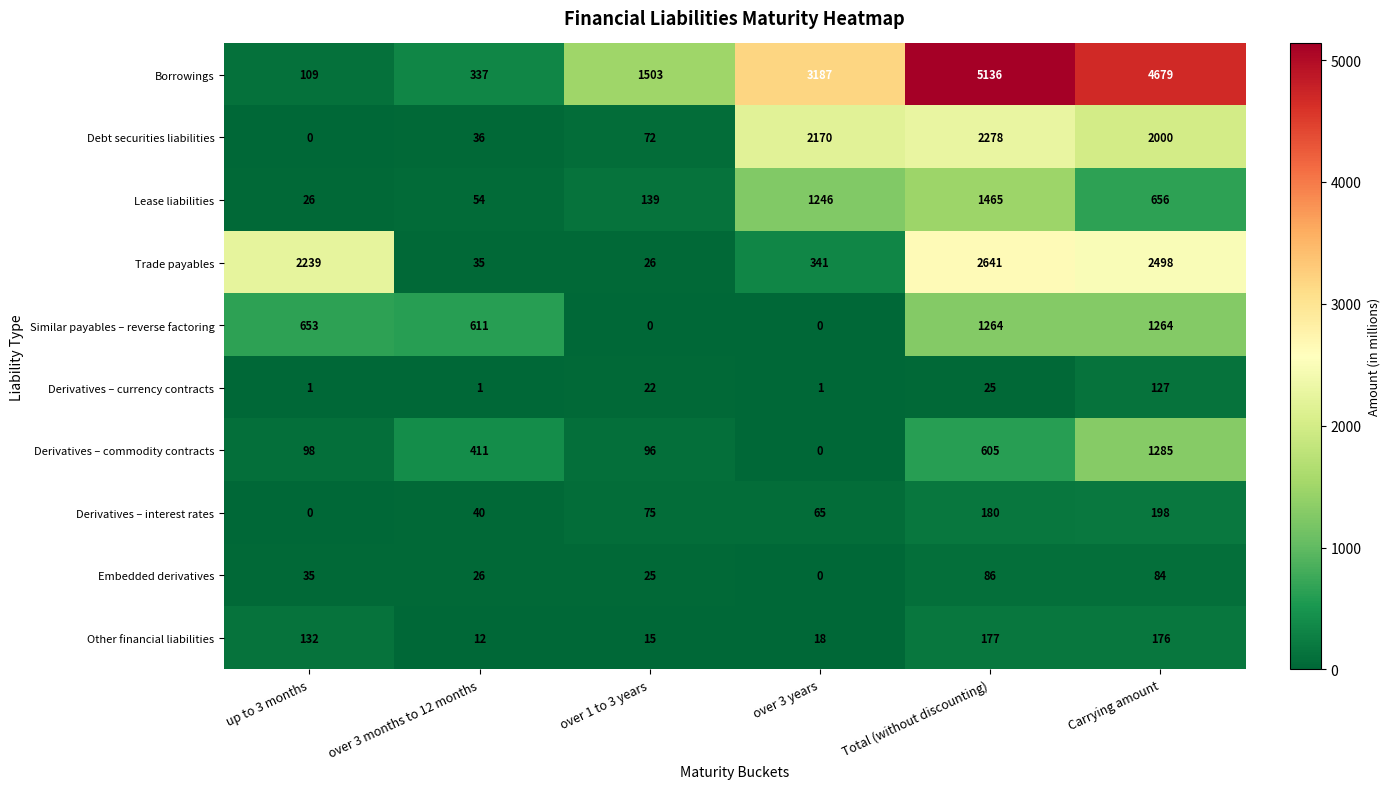

What is the approximate value of Borrowings at Carrying amount, to the nearest 50?

4700